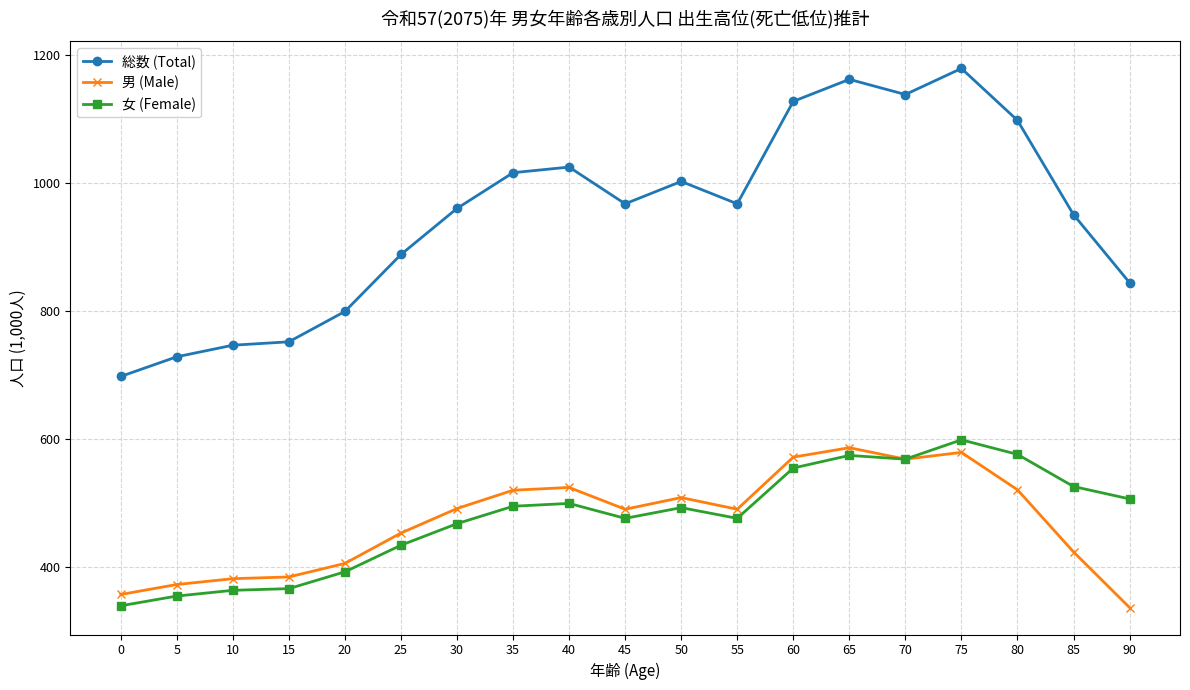

In 総数 (Total), how many points are lower than both neighbors (excluding endpoints)?

3